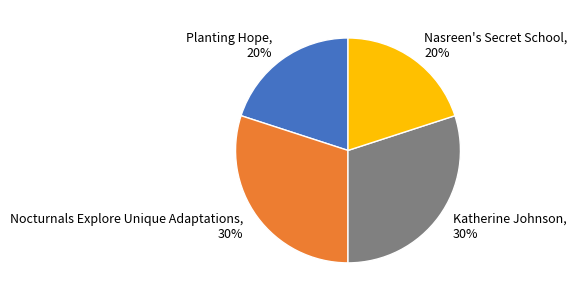

Count the number of slices in the pie.

4